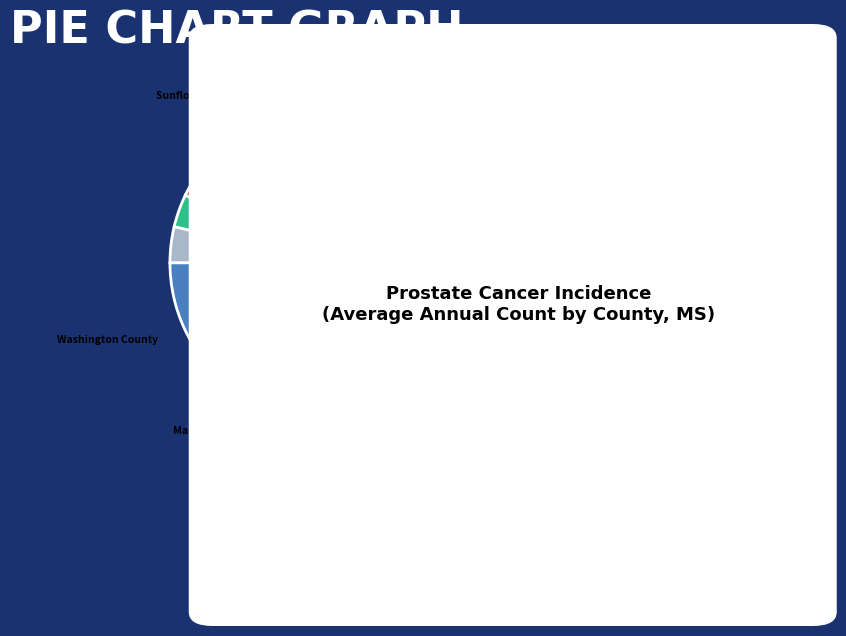

How many segments does this pie chart have?

11